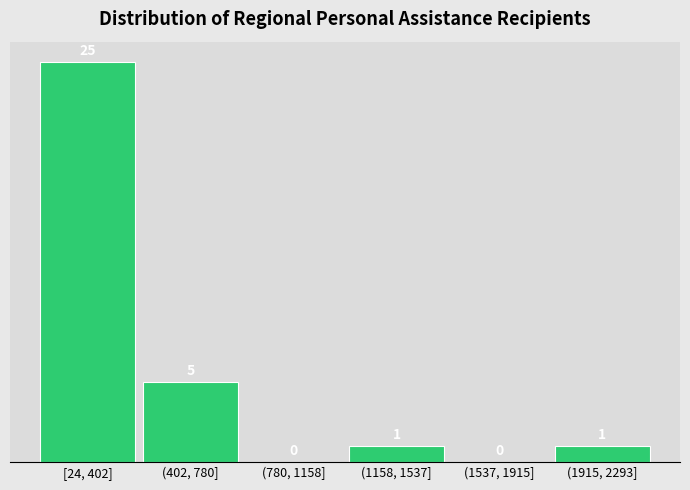

Reading left to right, what are all the values shown in this chart?

[24, 402]=25	(402, 780]=5	(780, 1158]=0	(1158, 1537]=1	(1537, 1915]=0	(1915, 2293]=1